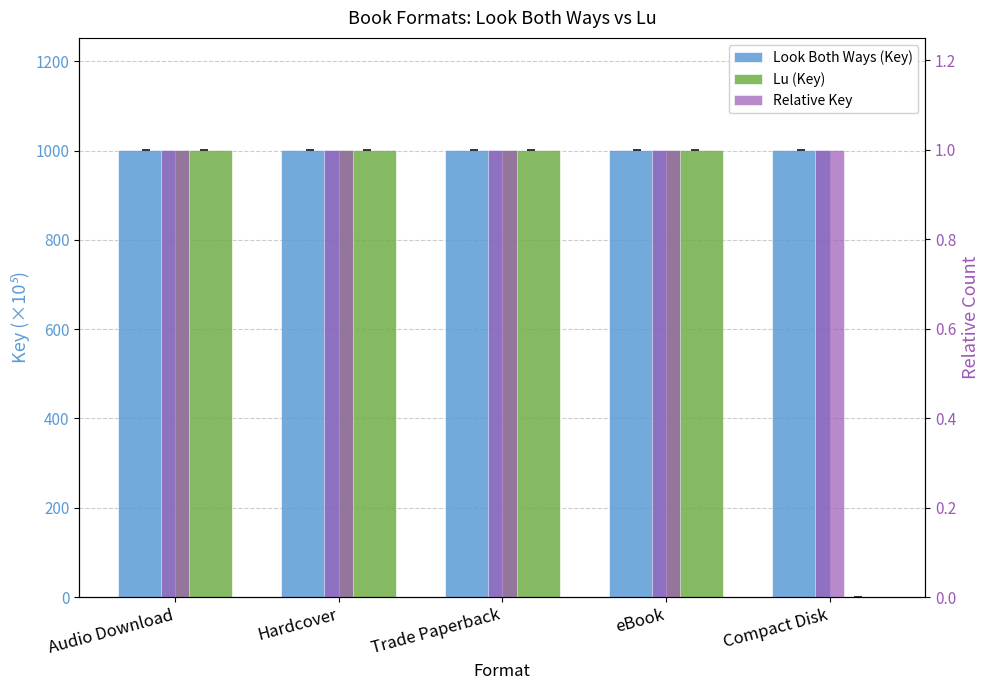

What is the maximum value shown in the chart?

1002.2